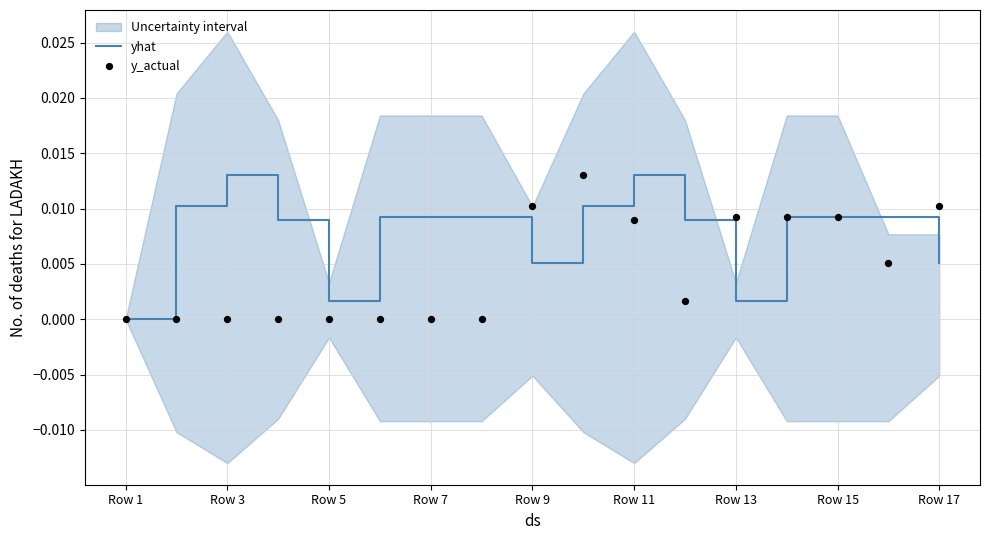

At how many categories does at least one series exceed 0?

16